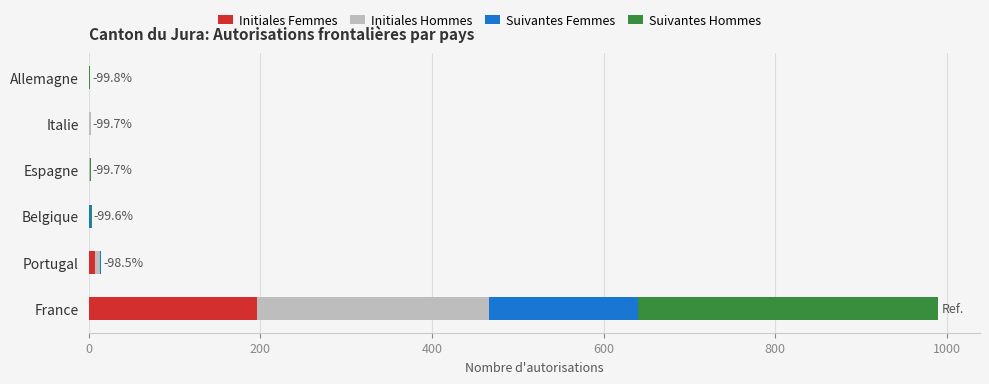

What is the maximum value for Initiales Femmes?

196